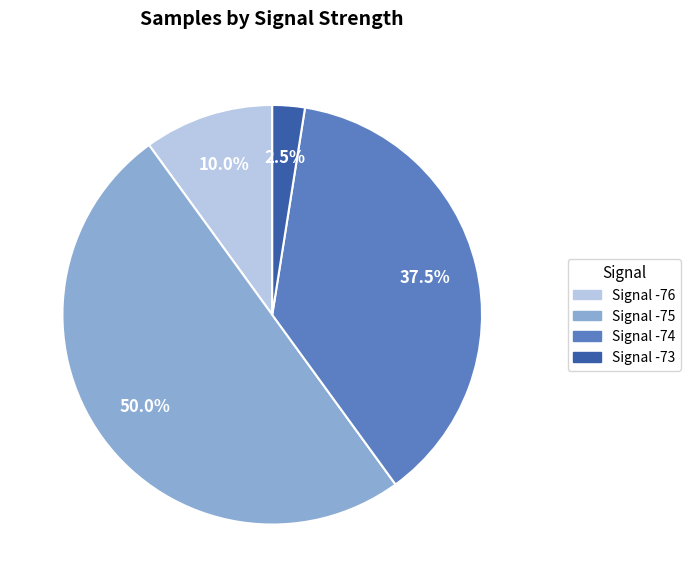

What is the total percentage of Signal -73 and Signal -76?

12.5%